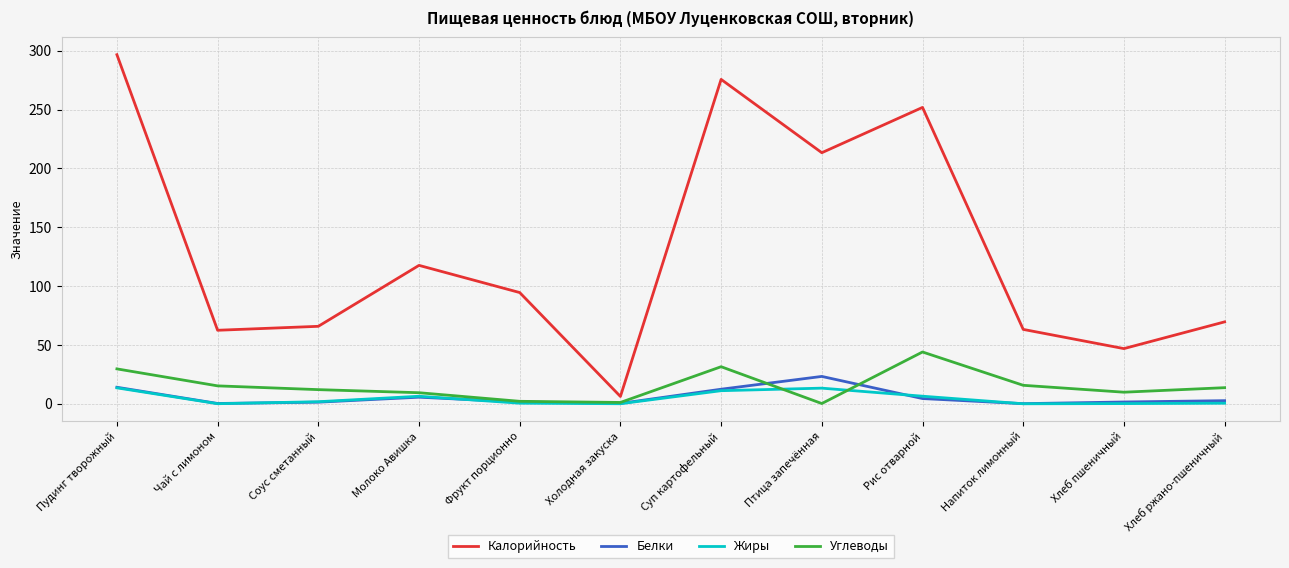

True or false: Белки has more than 0 points higher than both neighbors.

True